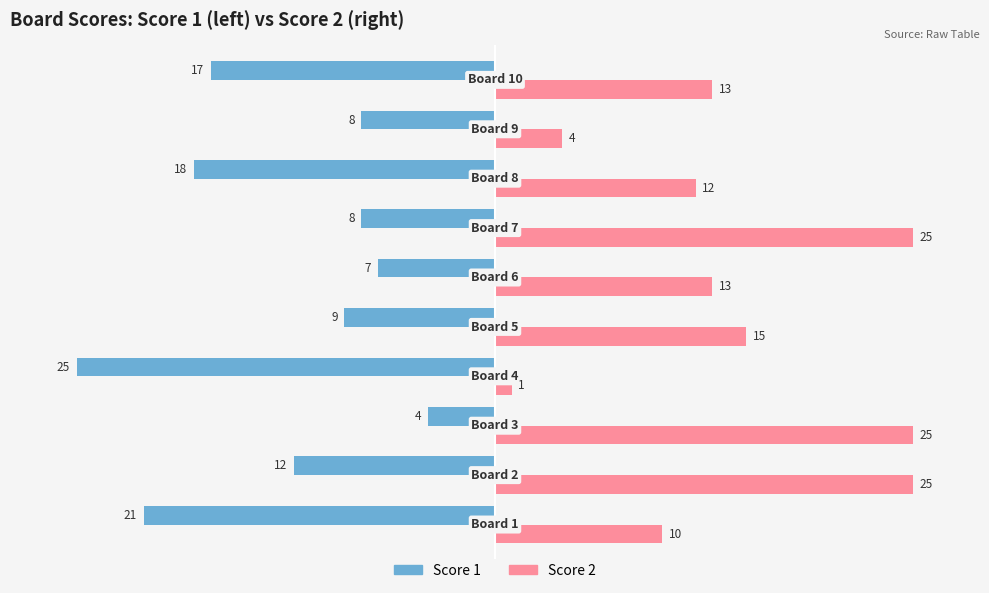

What is the maximum value shown in the chart?

25